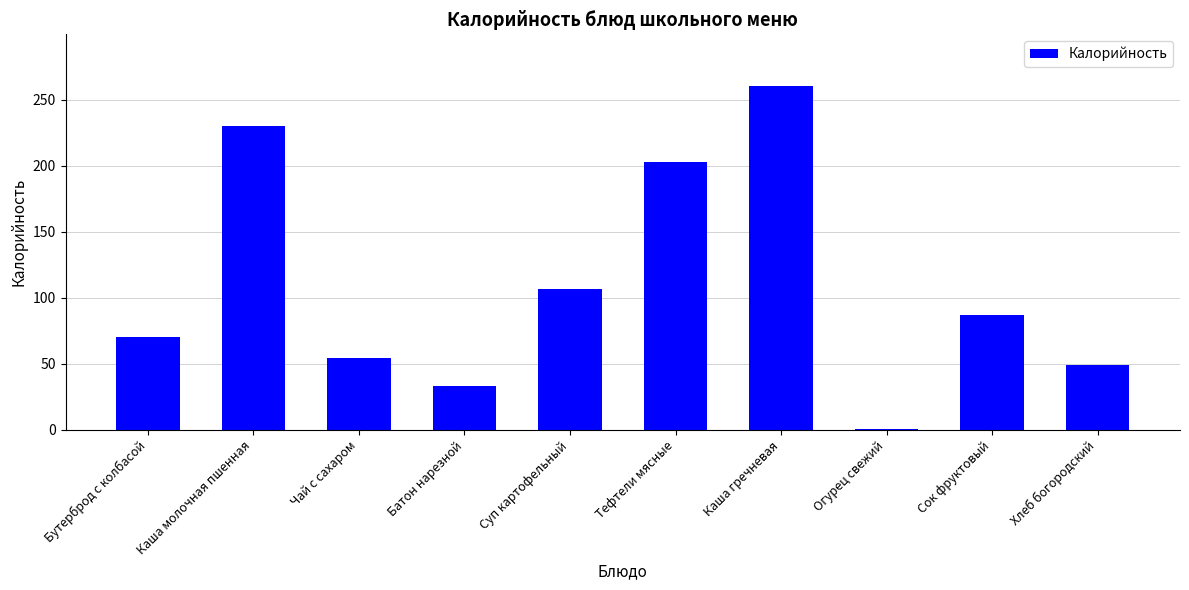

Between Бутерброд с колбасой and Огурец свежий, which is larger?

Бутерброд с колбасой